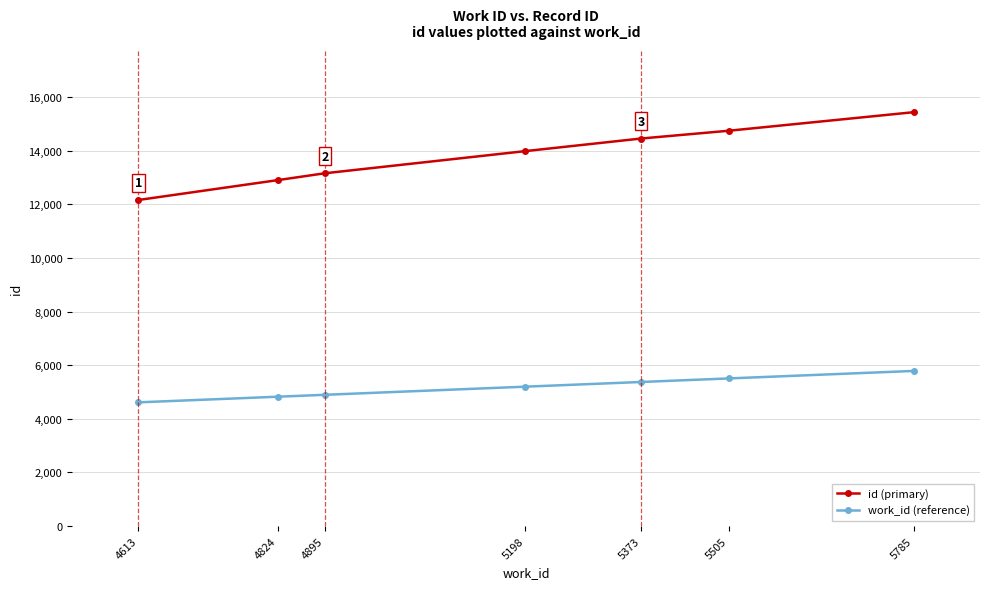

What is the approximate value of work_id (reference) at 4824, to the nearest 10?

4820